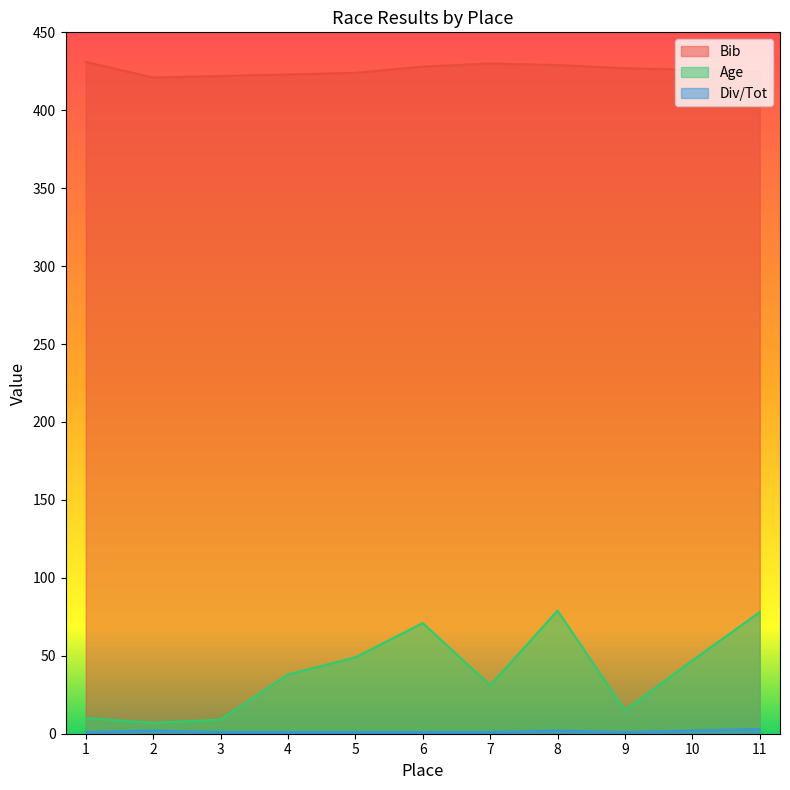

True or false: Div/Tot and Age cross at least once.

False